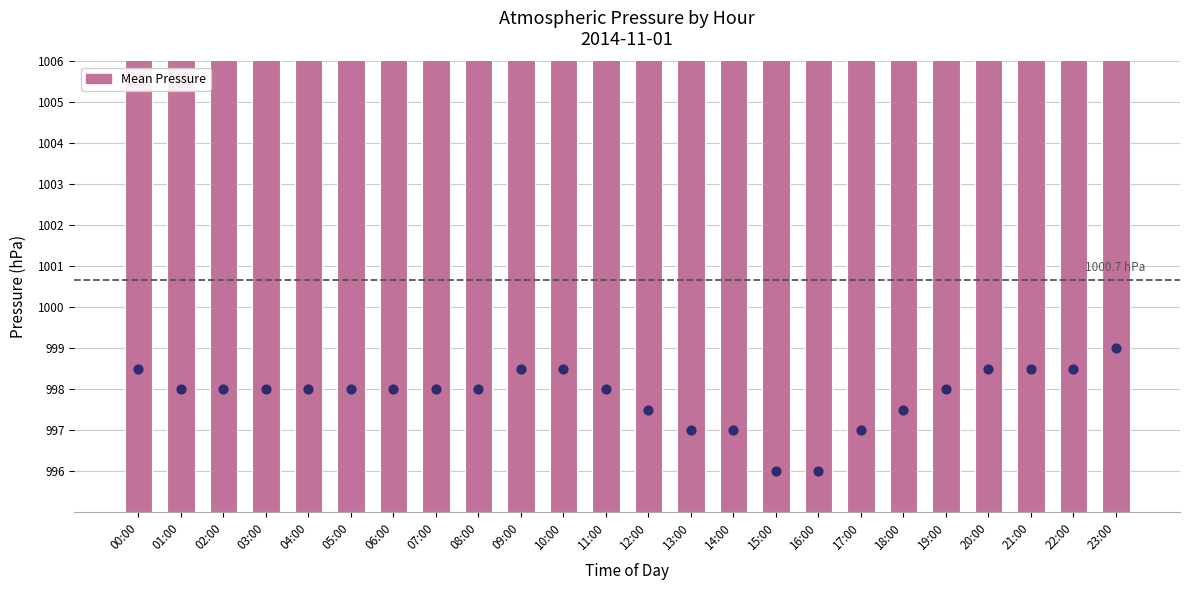

What is the ratio of the value at 23:00 to the value at 10:00?

1.0